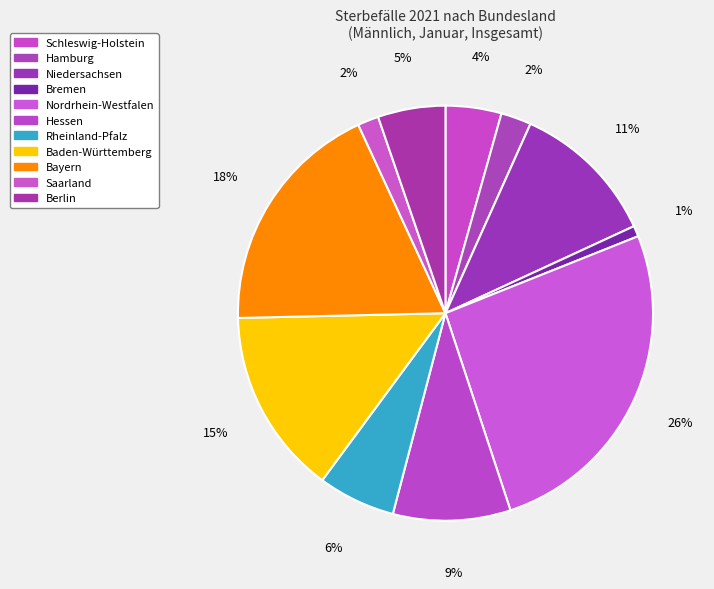

To the nearest percent, what percentage of the pie is Berlin?

5%